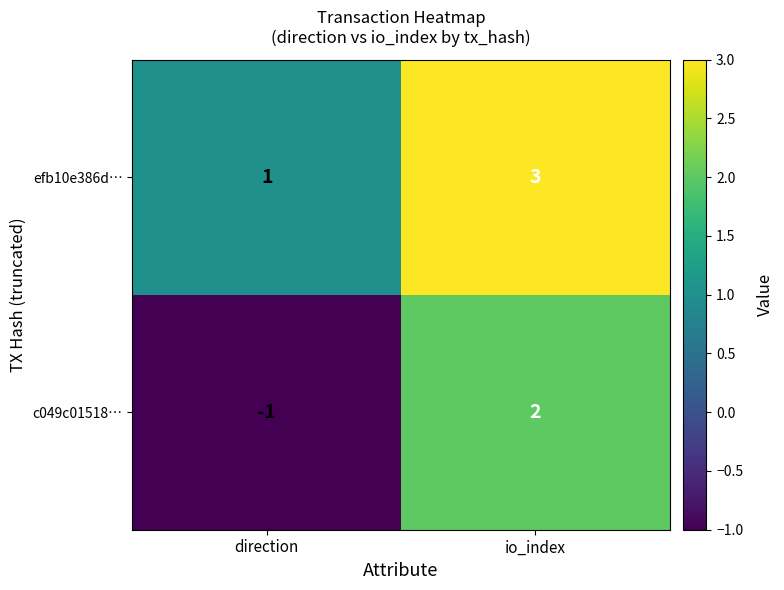

What is the difference between the c049c01518… values at direction and io_index?

3